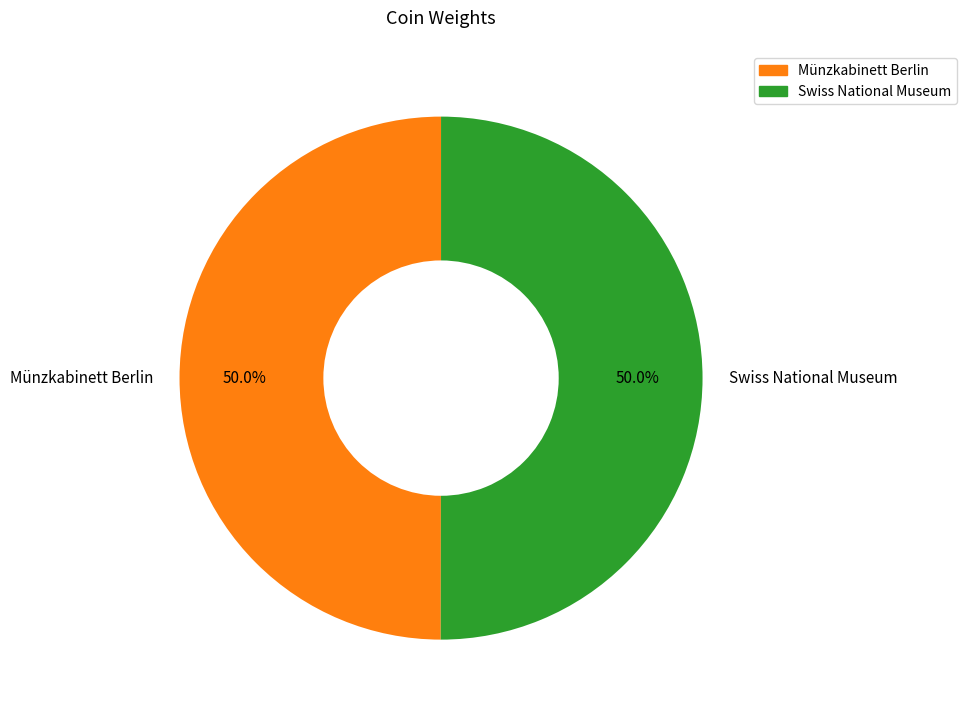

What is the ratio of the value at Swiss National Museum to the value at Münzkabinett Berlin?

1.0